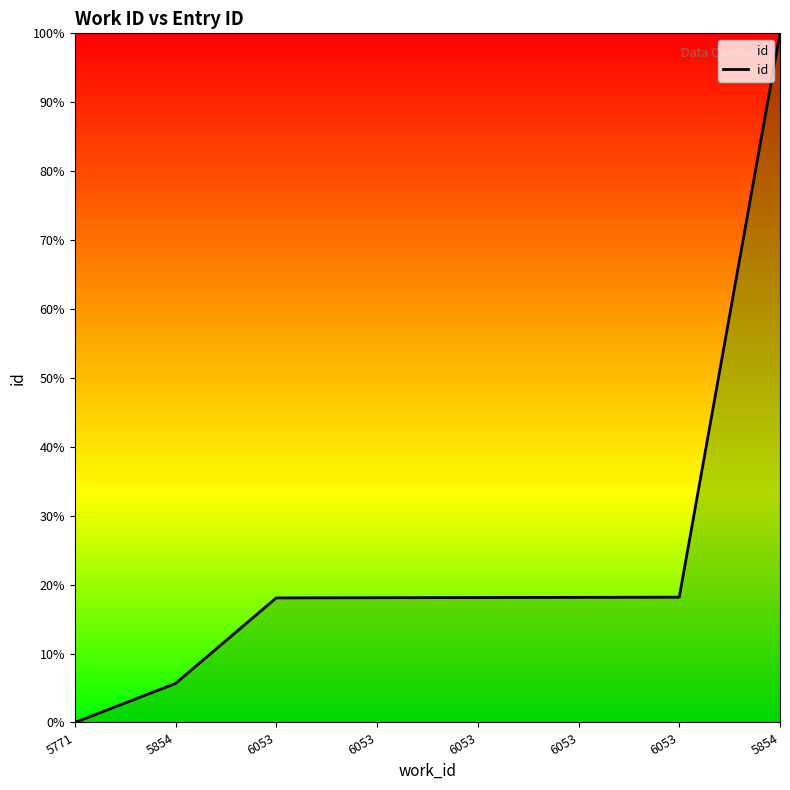

What is the value of the 2nd point from the left?

5.7